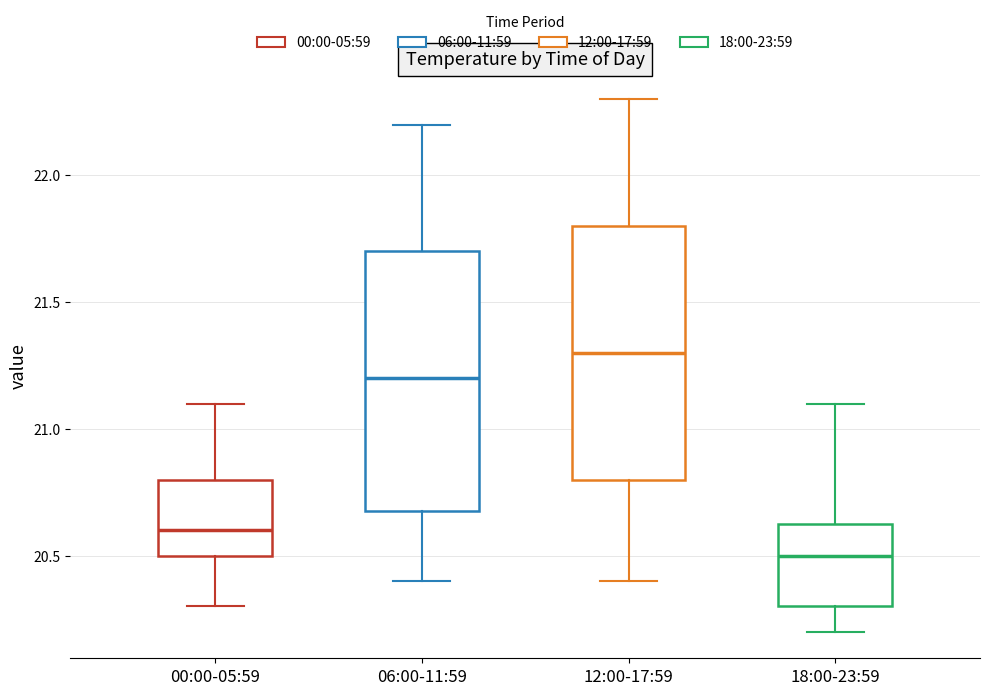

Where does the upper whisker of the box for 06:00-11:59 end on the y-axis? The values are not printed on the chart, so give them approximately, as read against the axis.

22.20